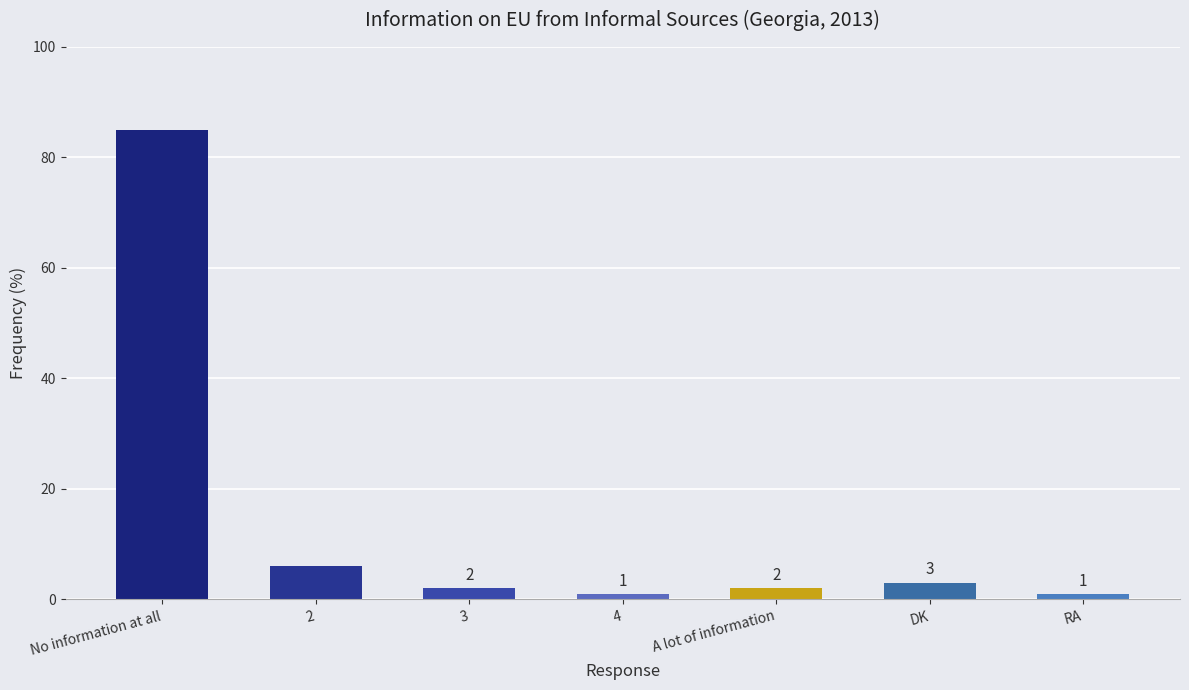

Which has a higher value, No information at all or RA?

No information at all